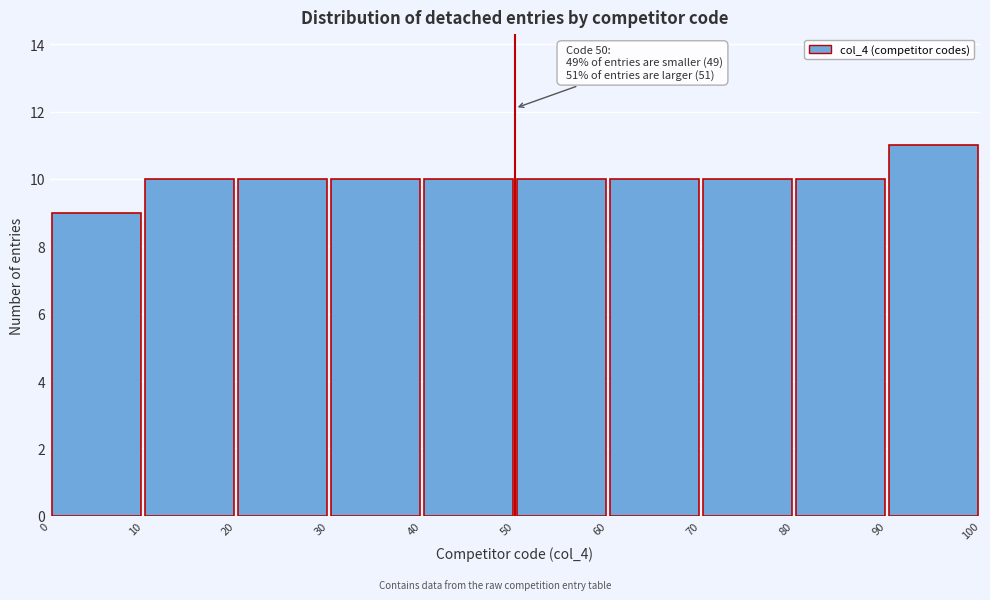

Which range on the x-axis has the tallest bar?

90 to 100